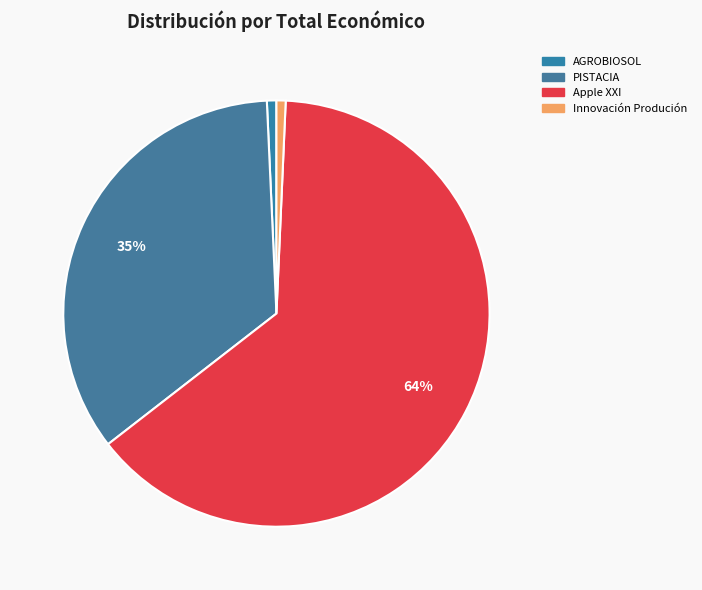

How many segments does this pie chart have?

4